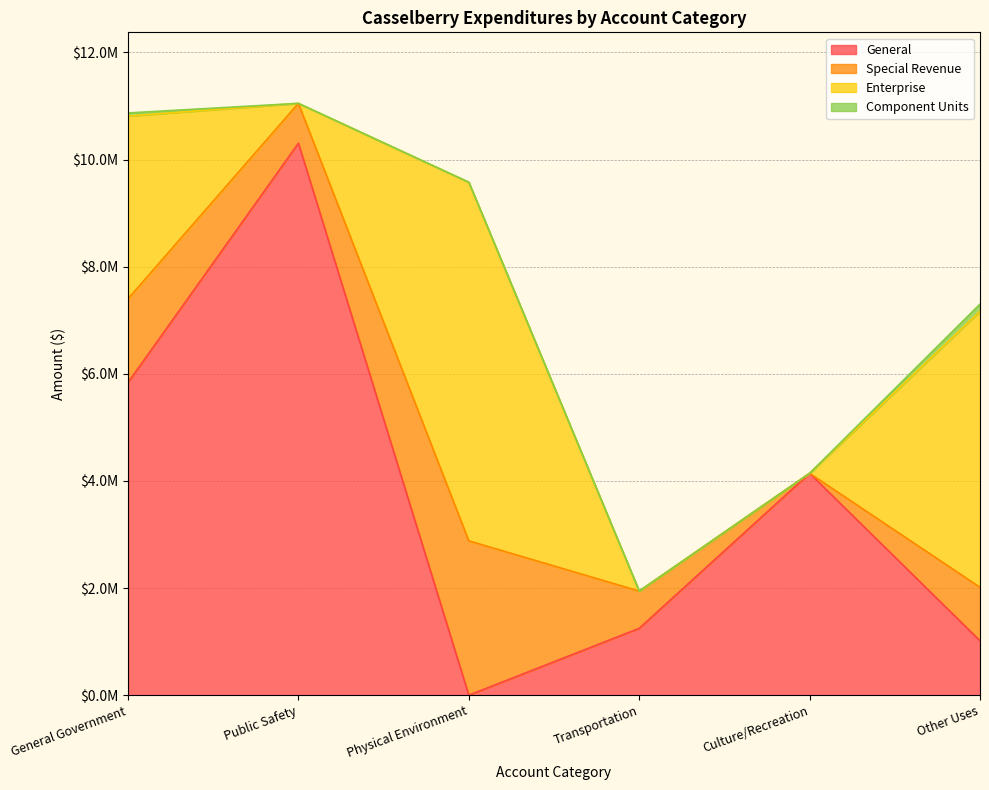

How many lines are shown in the chart?

4